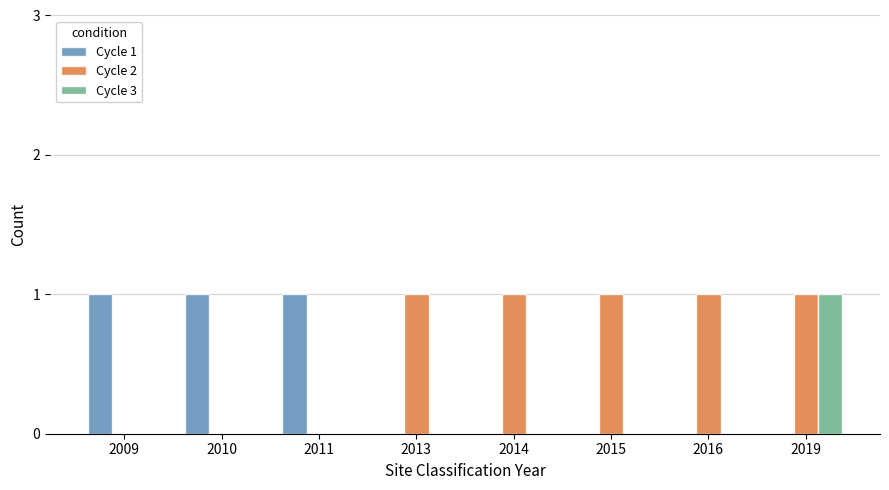

The value of Cycle 2 at 2015 is 1. True or false?

True